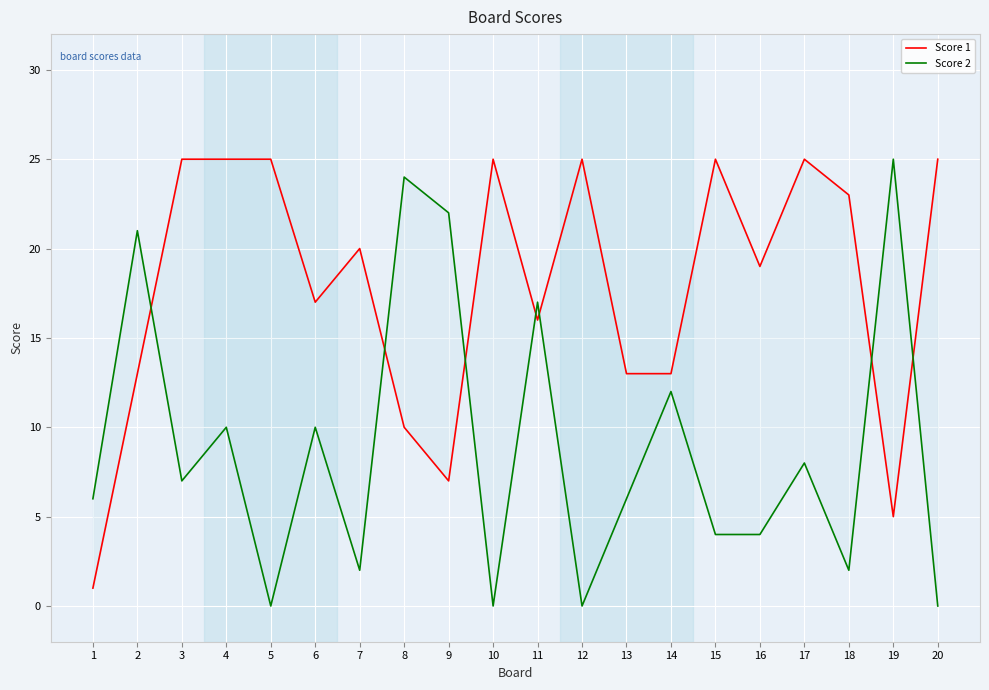

In Score 1, how many points are lower than both neighbors (excluding endpoints)?

5